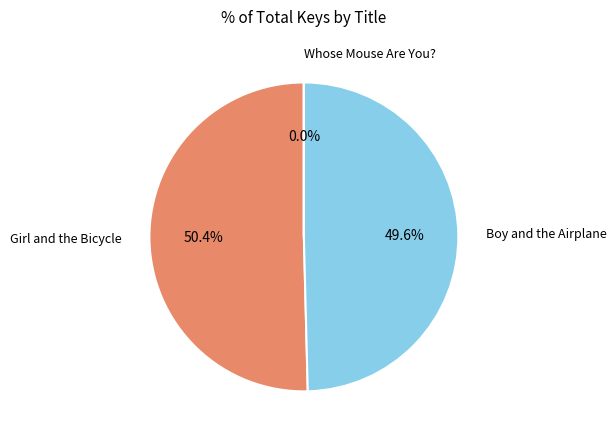

The Girl and the Bicycle slice represents 50% of the pie. True or false?

True